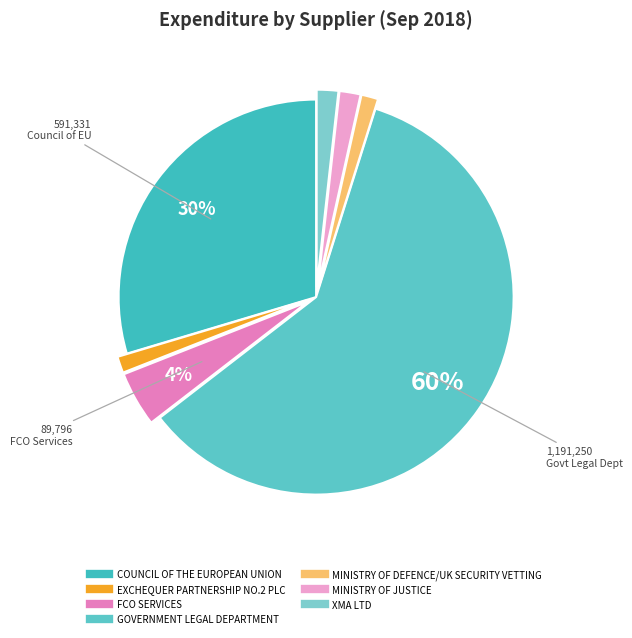

True or false: XMA LTD accounts for 2% of the total.

True